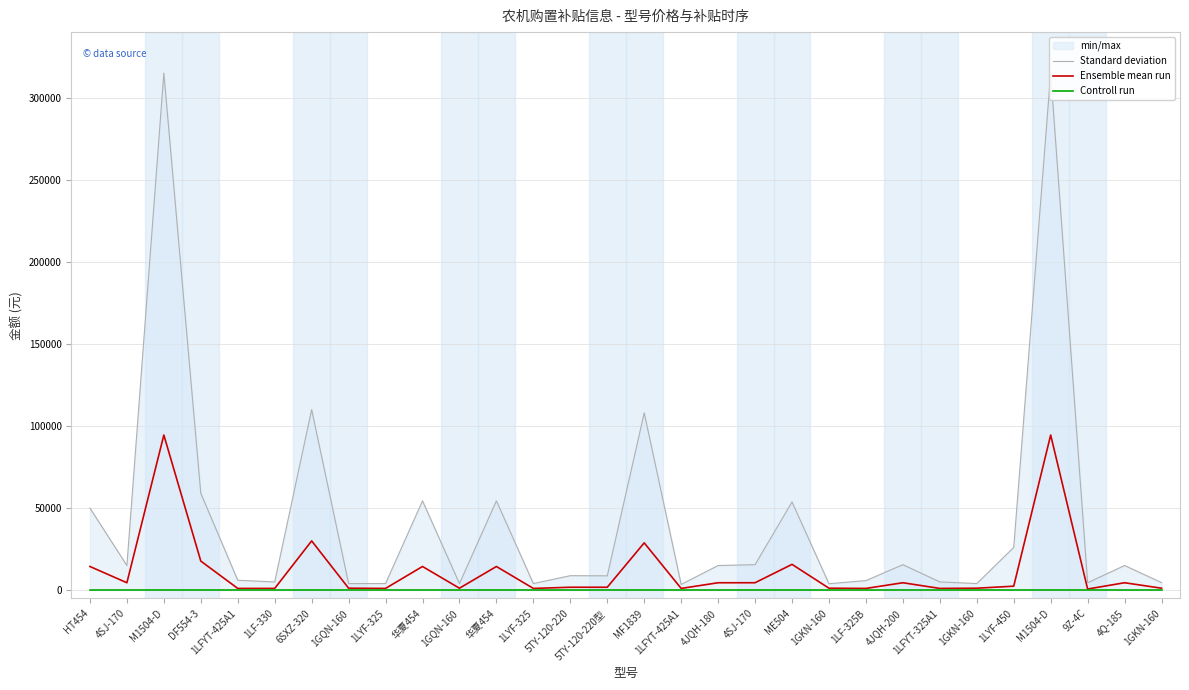

Is the value of Controll run at 1LYF-450 greater than the value of Standard deviation at 华夏454?

No